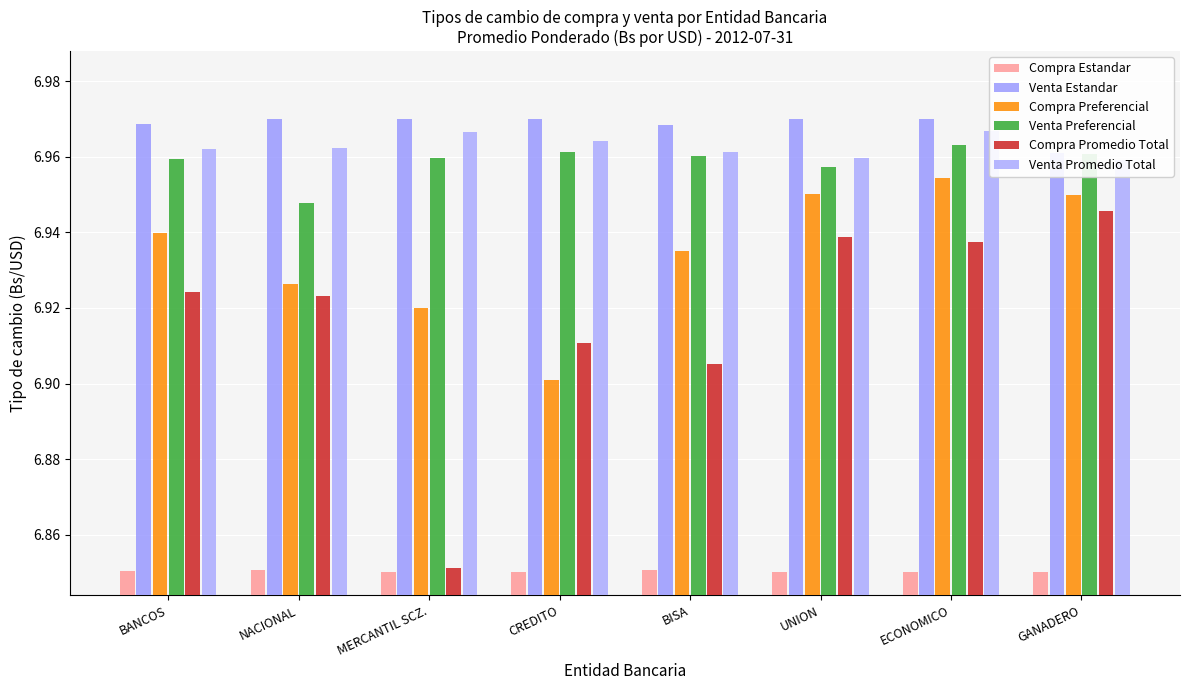

At how many categories does at least one series exceed 6?

8